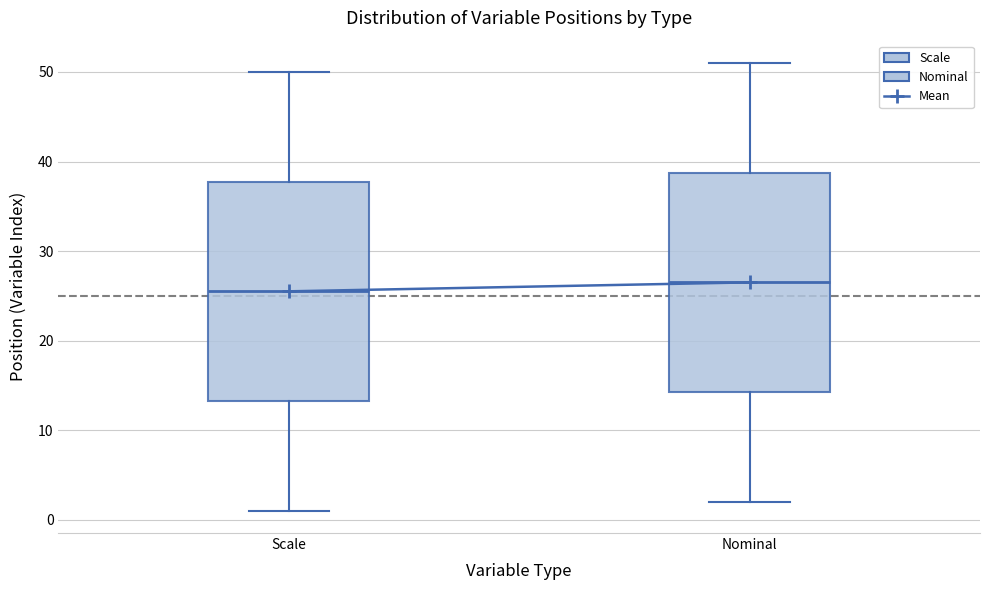

Which box has the highest median line?

Nominal